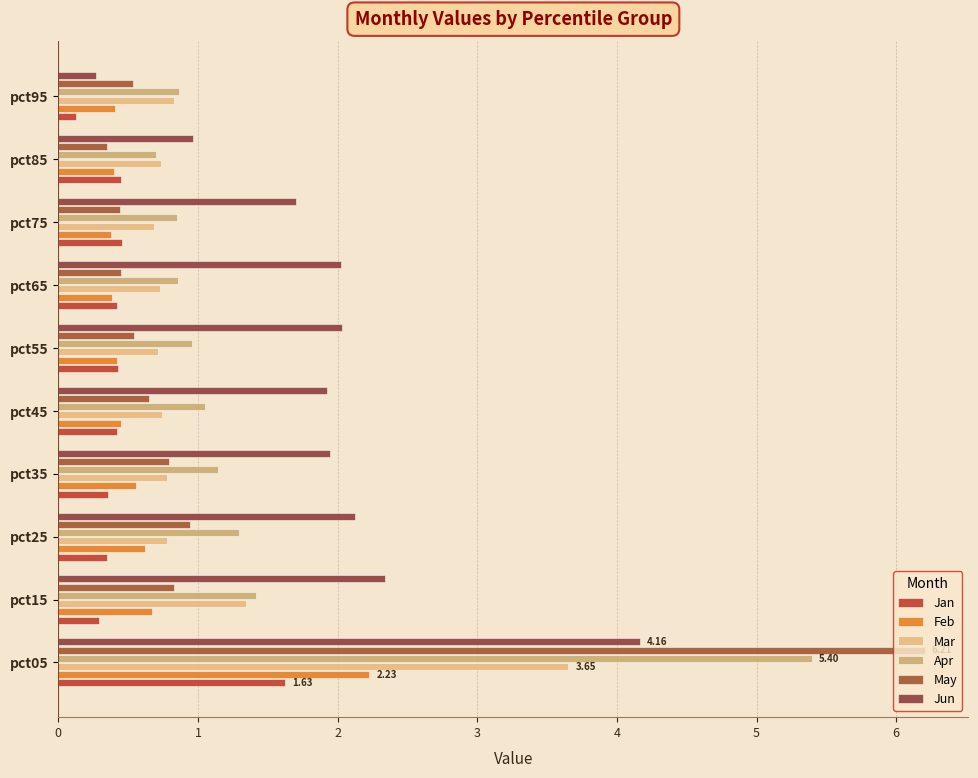

Count the number of data series in this chart.

6